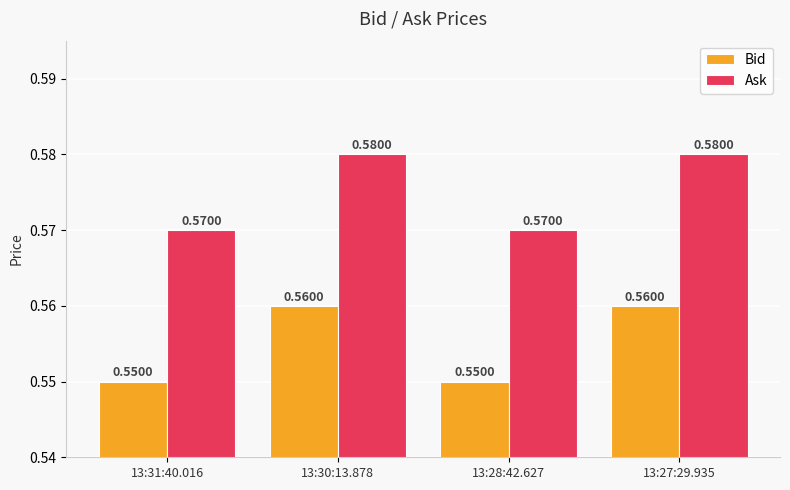

What is the sum of all Ask values?

2.3